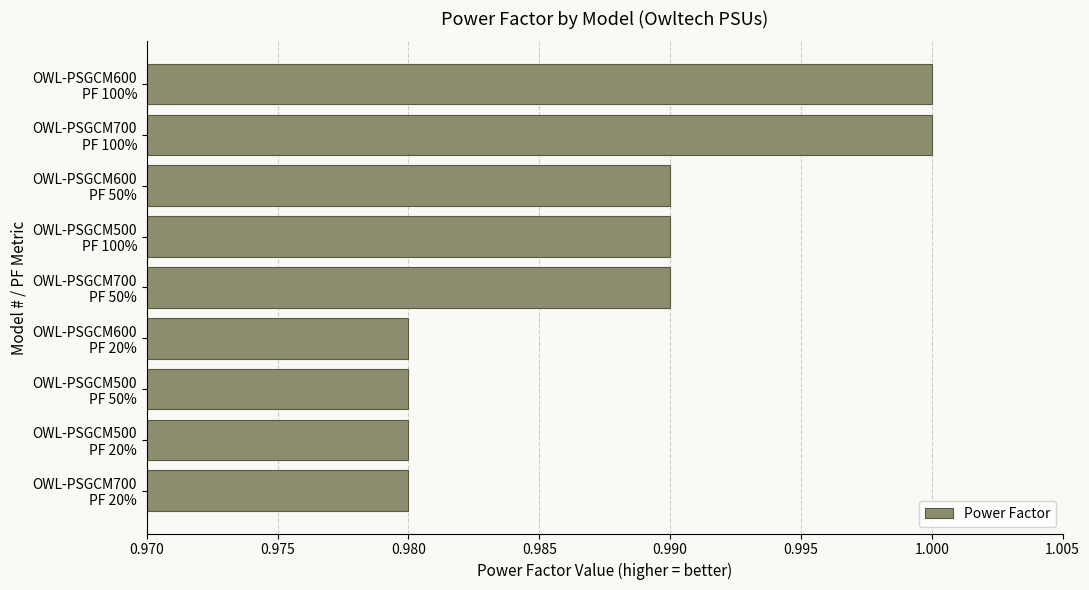

What is the sum of all values?

8.9